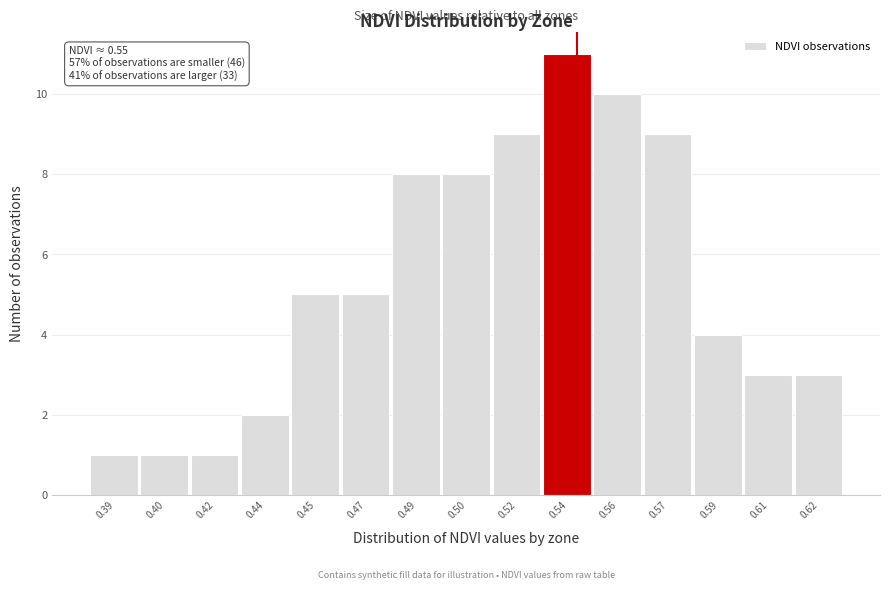

Reading left to right, transcribe all the data shown in this chart.

1	1	1	2	5	5	8	8	9	11	10	9	4	3	3